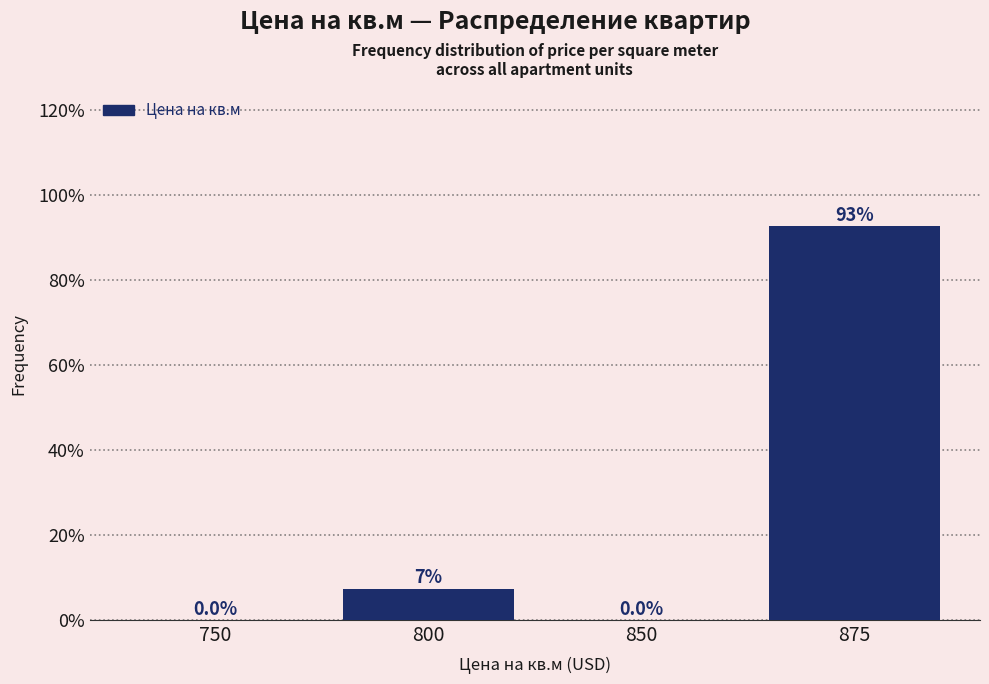

Reading left to right, list all the values displayed in this chart.

750=0.0	800=7.3	850=0.0	875=92.7